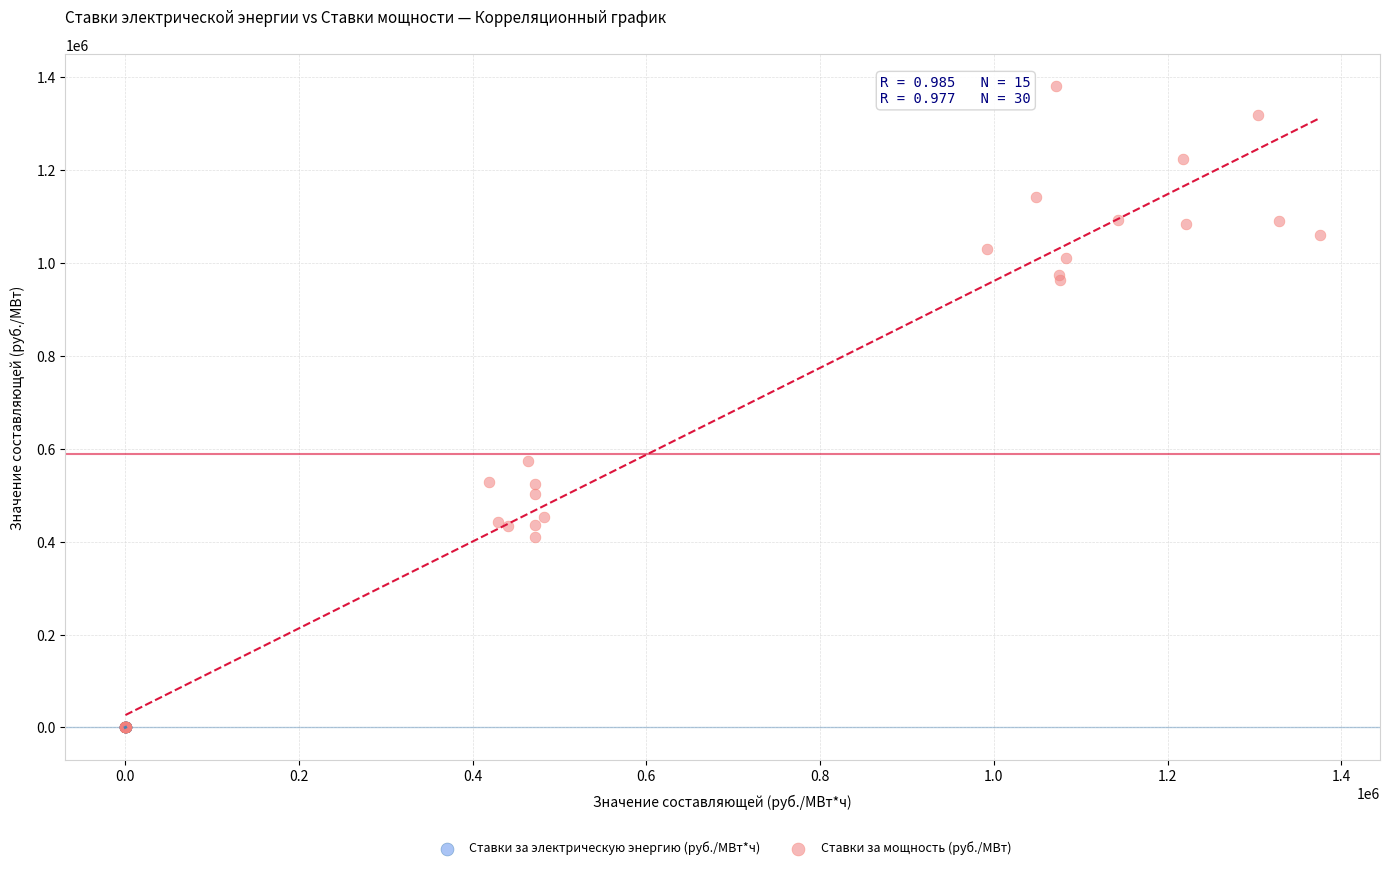

Which series contains the highest Y value?

Ставки за мощность (руб./МВт)